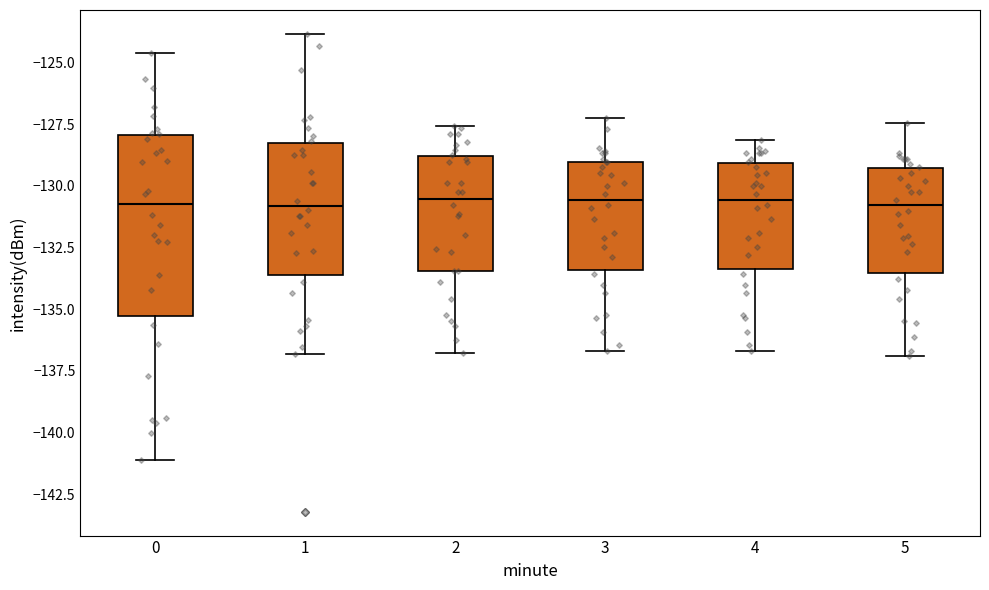

Reading left to right, read every box against the y-axis: the position of its median line, the range the box covers, and the ends of its whiskers. The values are not printed on the chart, so give them approximately, as read against the axis.

0: median -130.5, box -135.5 to -128.0, whiskers -141.0 to -124.5
1: median -131.0, box -133.5 to -128.5, whiskers -137.0 to -124.0
2: median -130.5, box -133.5 to -129.0, whiskers -137.0 to -127.5
3: median -130.5, box -133.5 to -129.0, whiskers -136.5 to -127.0
4: median -130.5, box -133.5 to -129.0, whiskers -136.5 to -128.0
5: median -131.0, box -133.5 to -129.5, whiskers -137.0 to -127.5